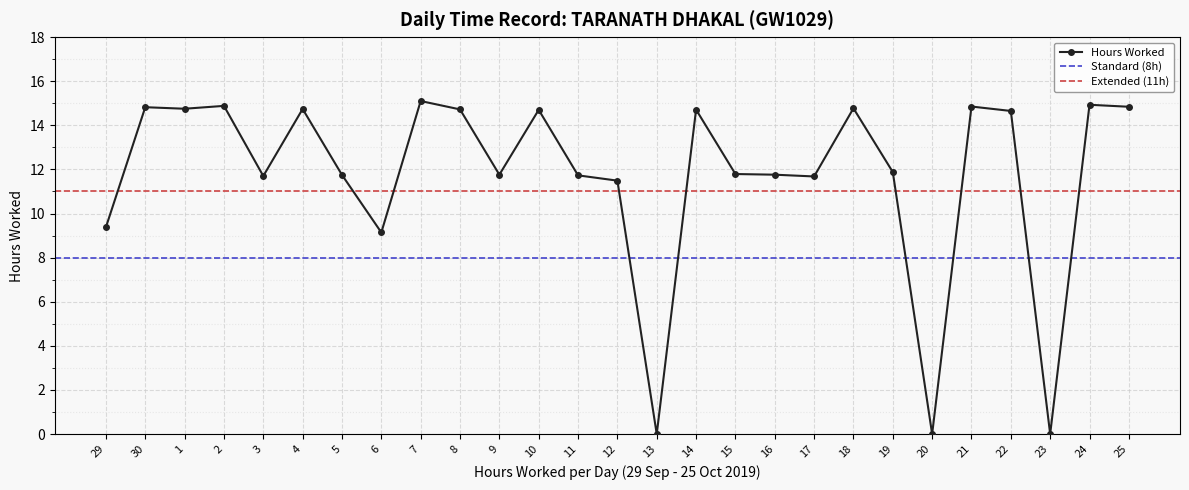

Is this an area chart (filled region under the line)?

No